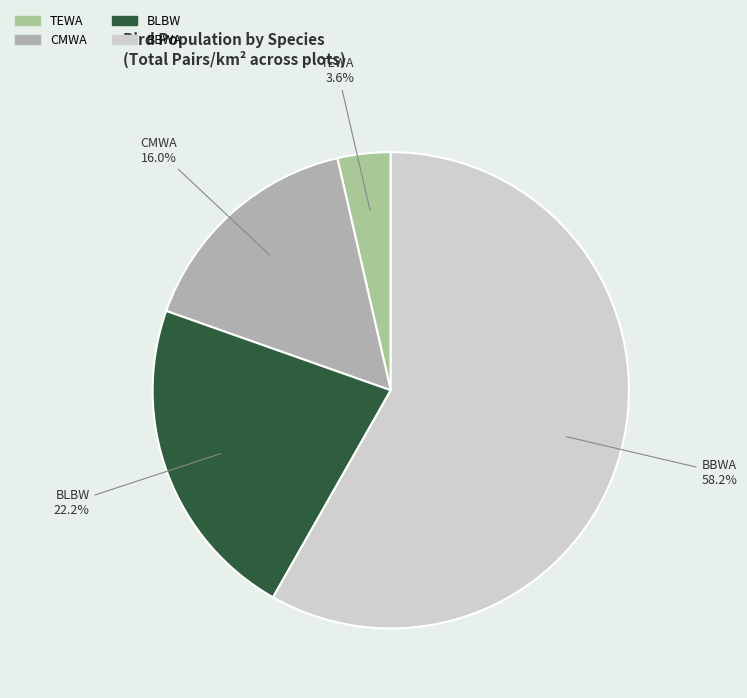

What is the ratio of the value at BLBW to the value at BBWA?

0.4